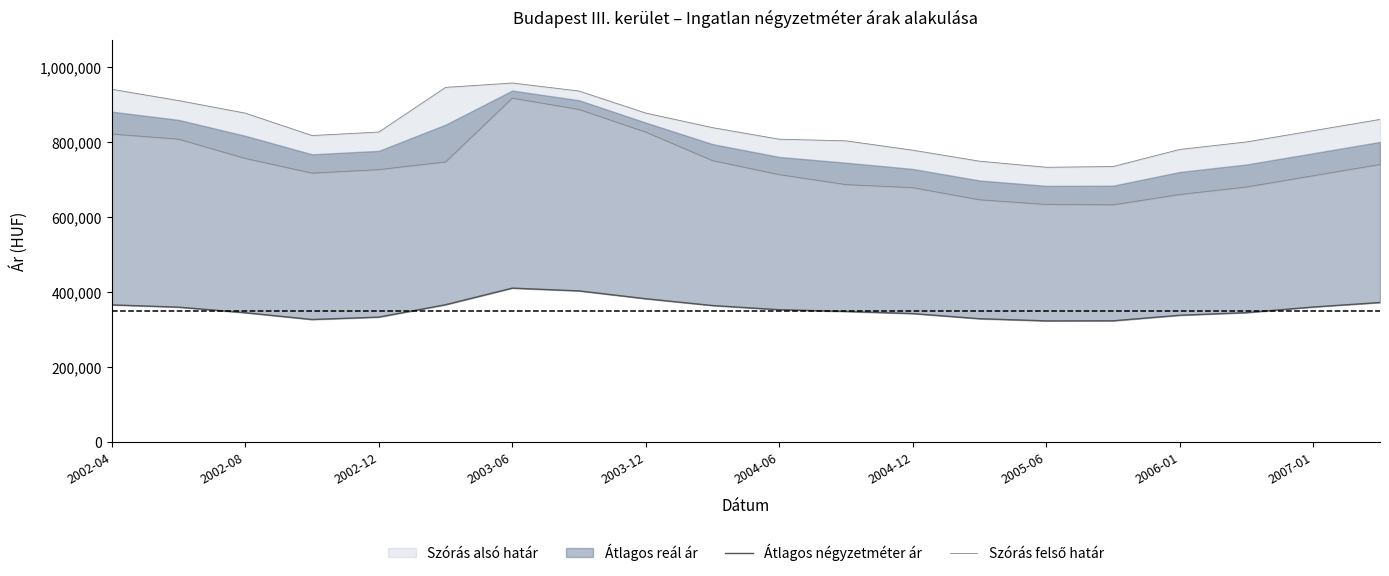

Is it true that Átlagos négyzetméter ár equals 328791 at 13?

True